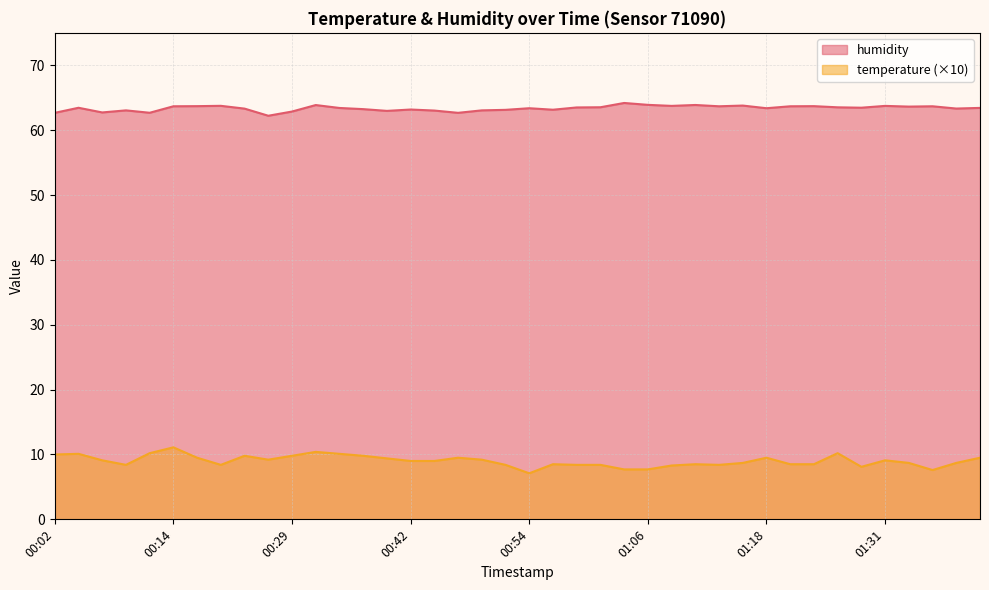

How many data points in humidity are less than 63?

7